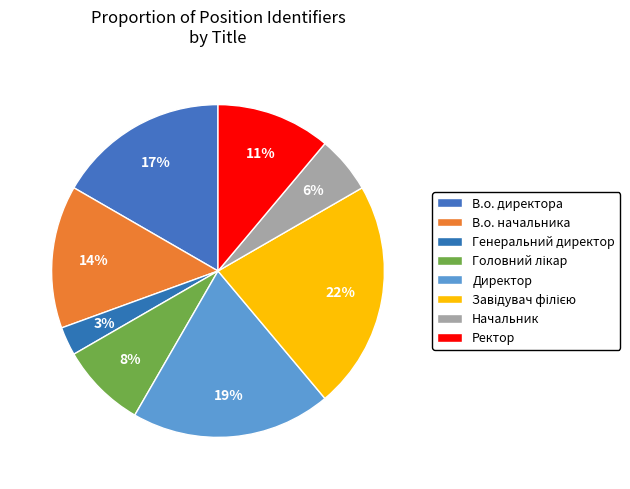

Between Директор and В.о. директора, which is larger?

Директор